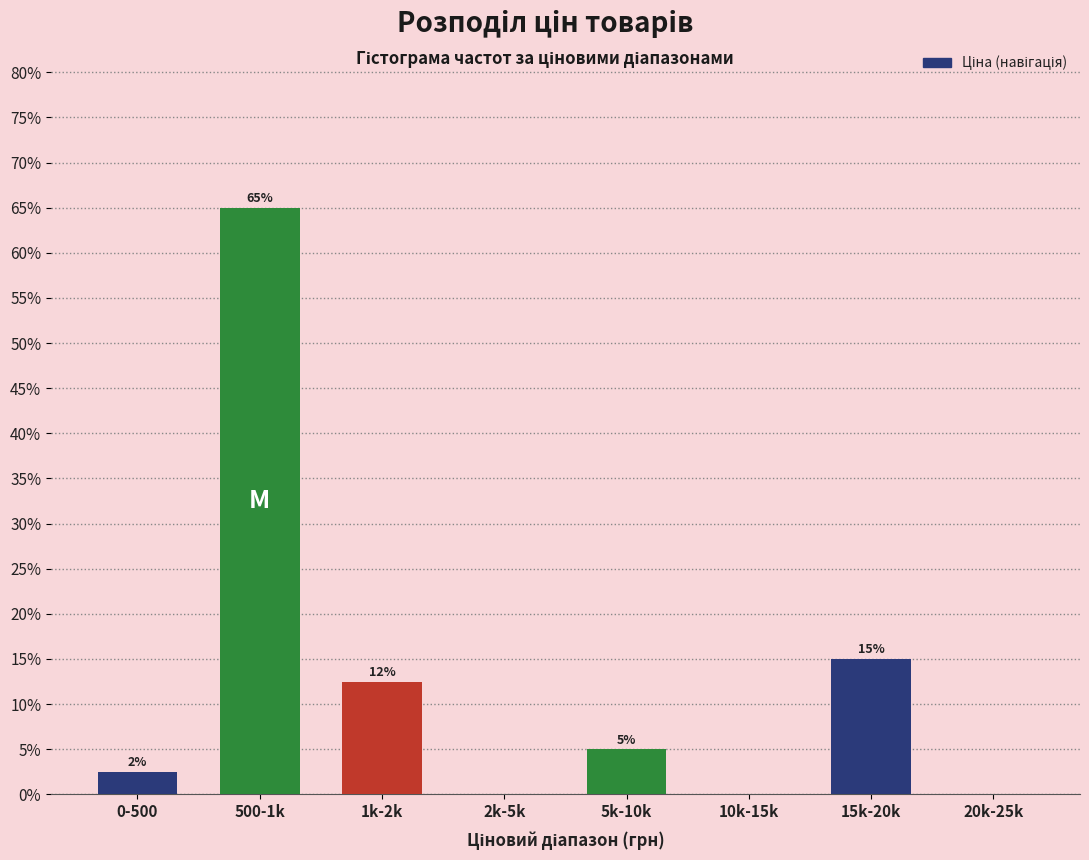

At which label is the value closest to 32?

15k-20k